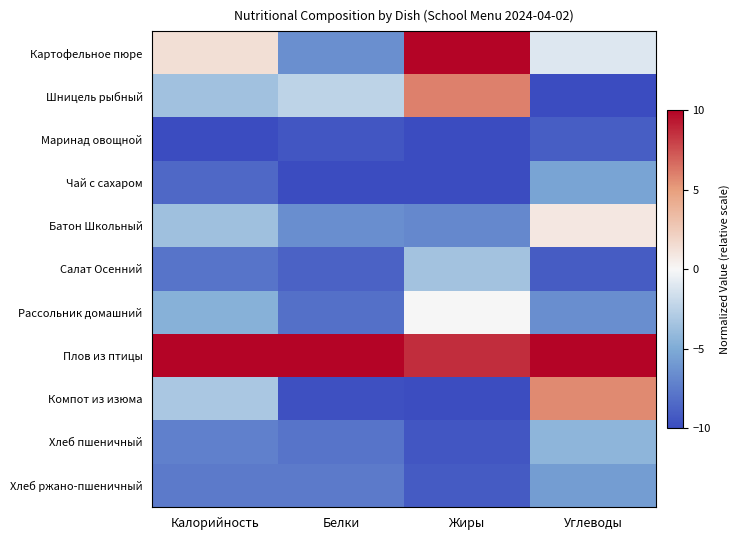

Which category has the highest value across all series?

Жиры